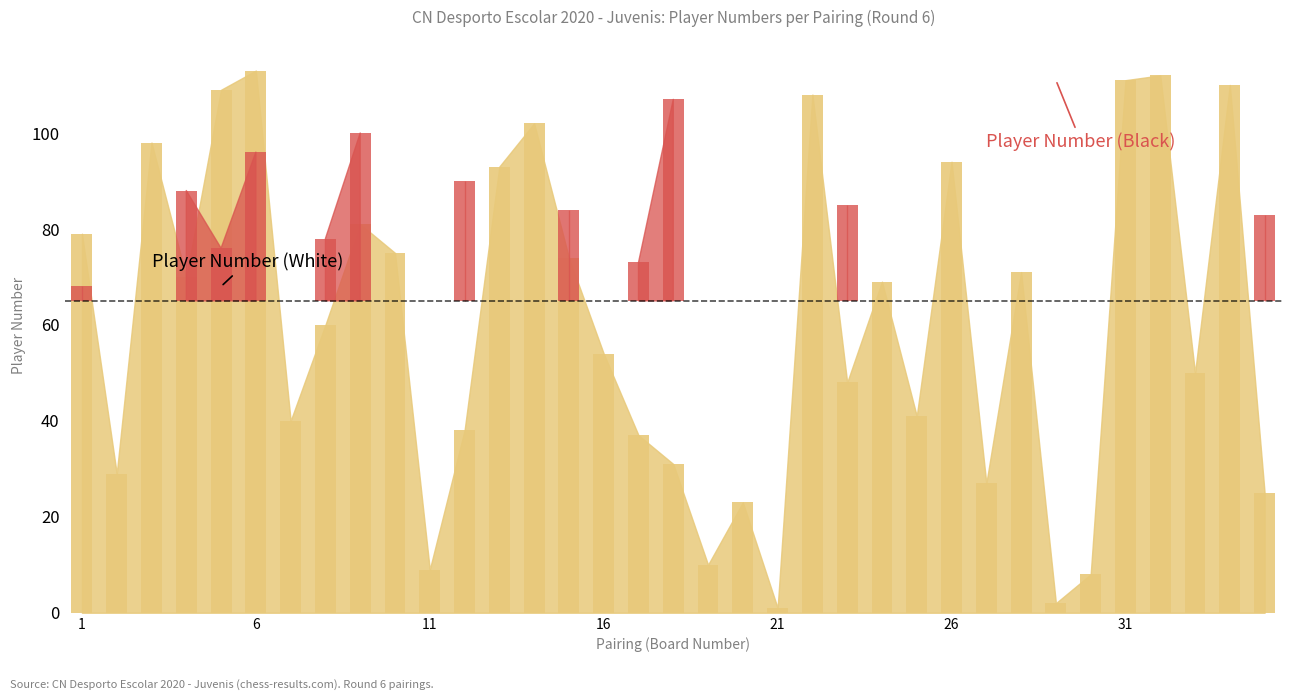

What is the difference between the maximum and minimum values?

112